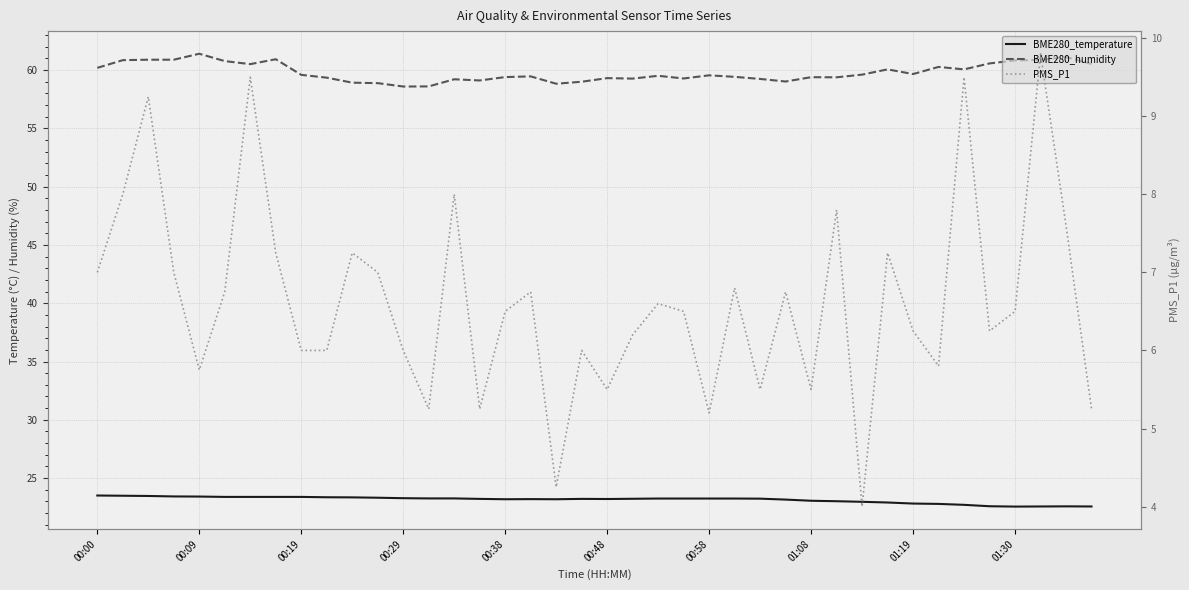

The BME280_humidity series shows 21.7 at 34. True or false?

False